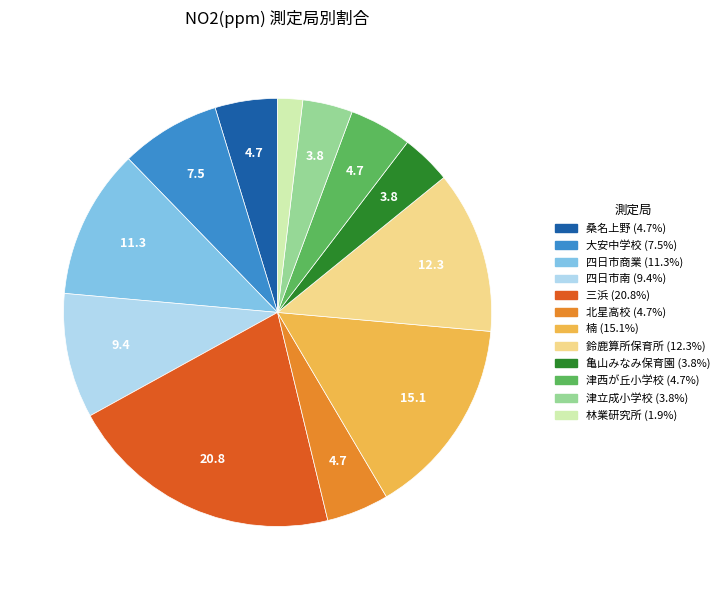

Do 北星高校 and 四日市商業 together represent more than half of the pie?

No